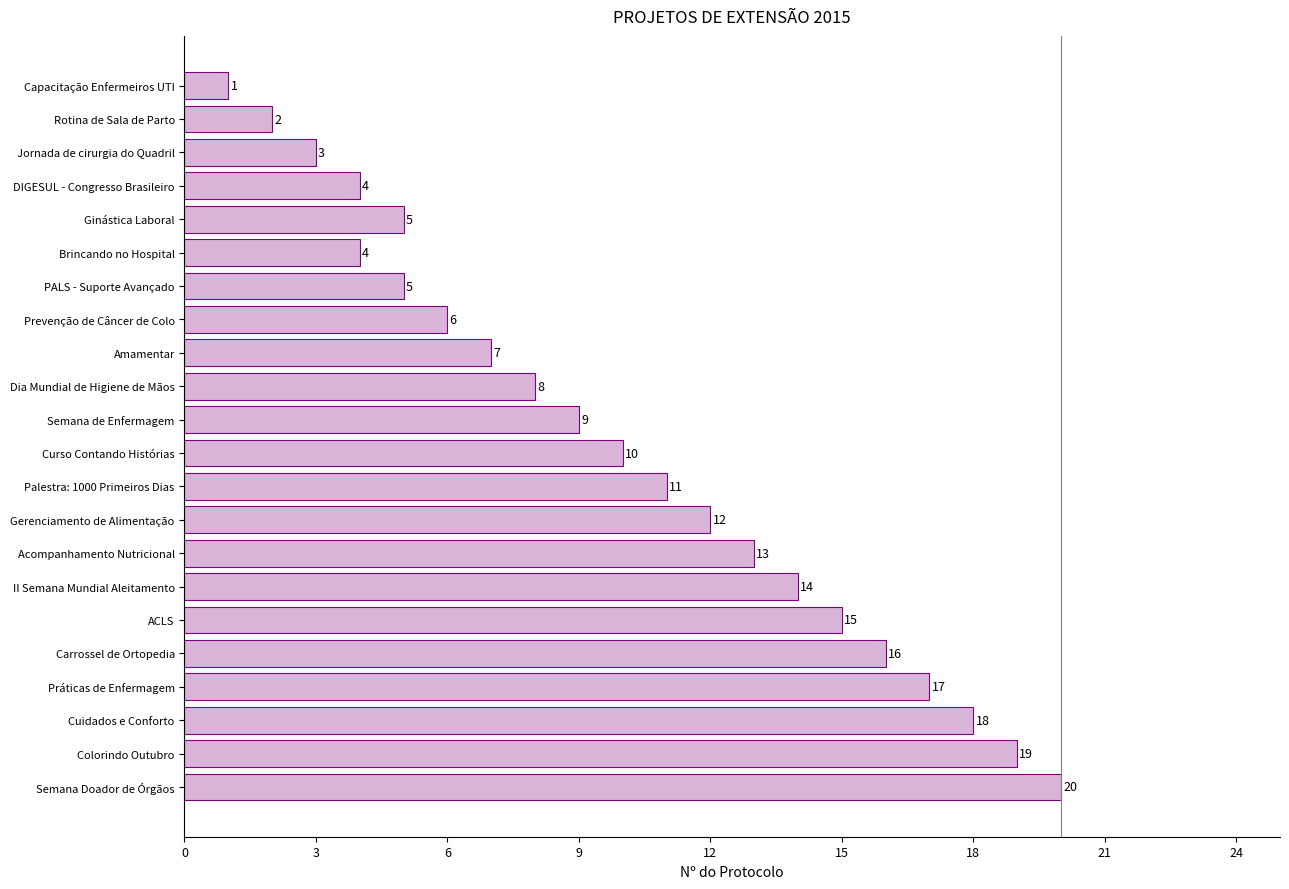

The chart shows a value of 5 at Acompanhamento Nutricional. True or false?

False